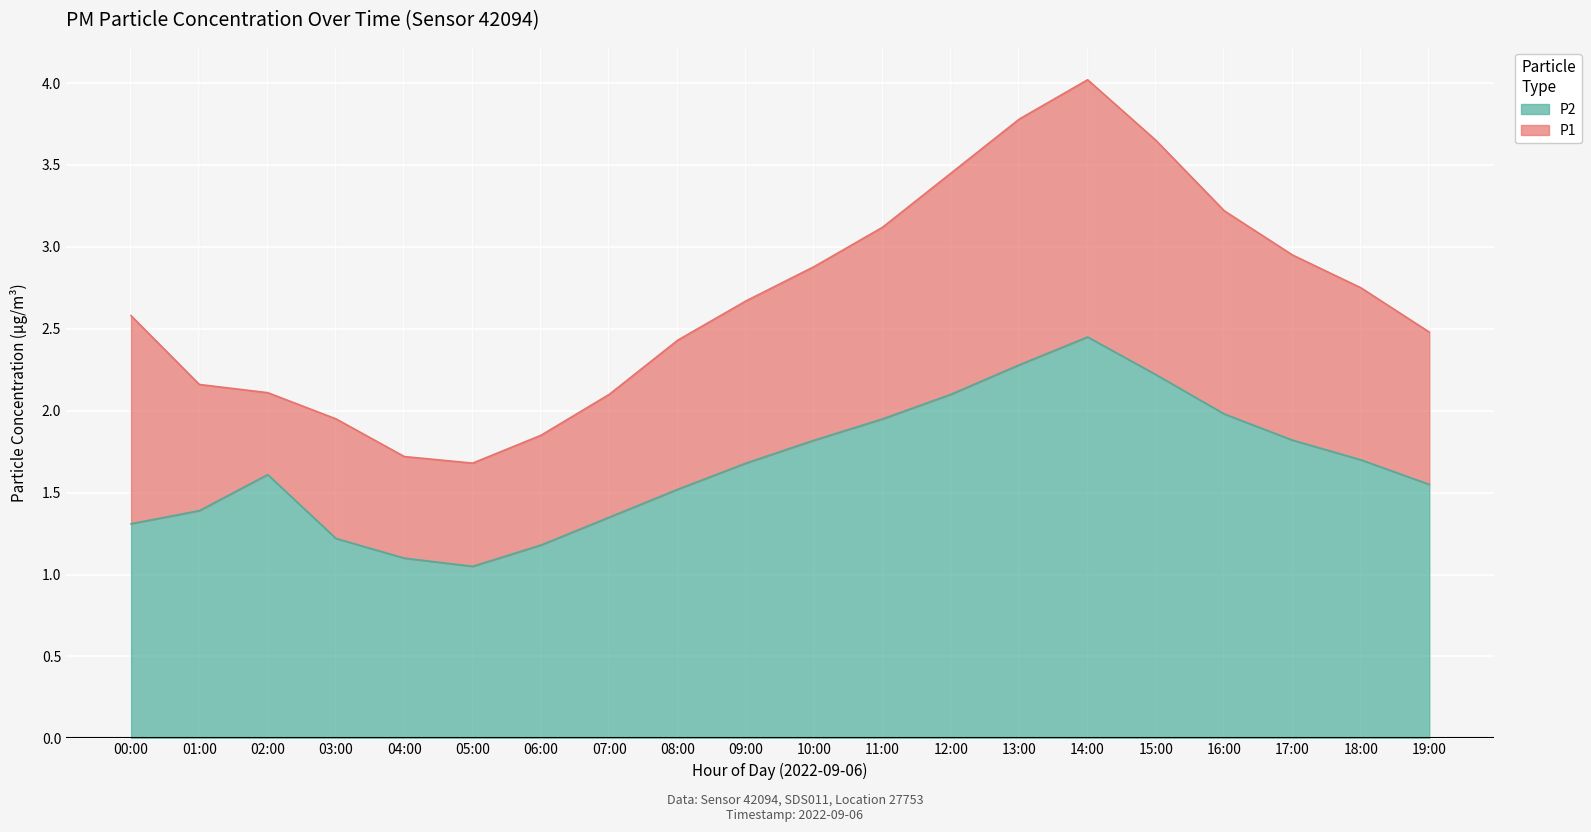

Is the value of P2 at 08:00 greater than the value of P1 at 00:00?

No